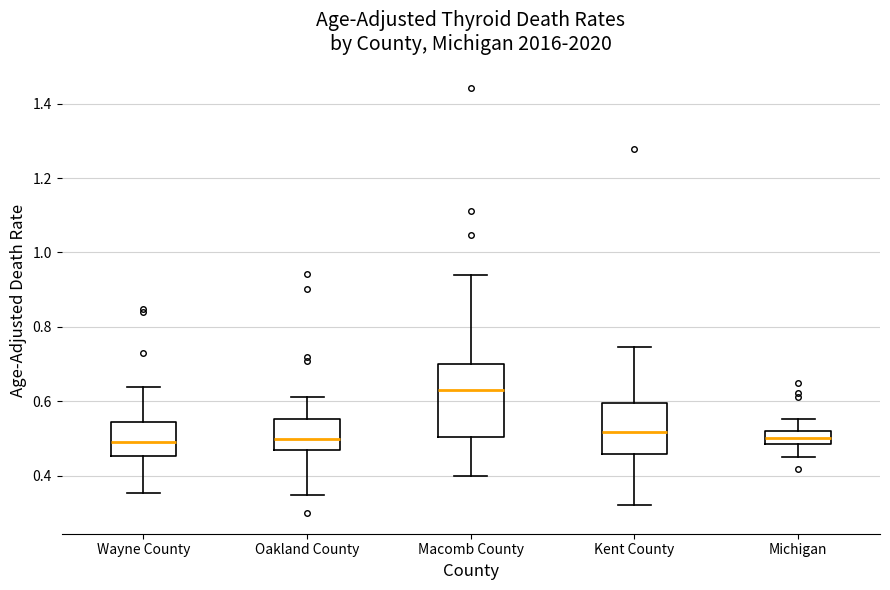

Reading left to right, read every box against the y-axis: the position of its median line, the range the box covers, and the ends of its whiskers. The values are not printed on the chart, so give them approximately, as read against the axis.

Wayne County: median 0.48, box 0.46 to 0.54, whiskers 0.36 to 0.64
Oakland County: median 0.50, box 0.46 to 0.56, whiskers 0.34 to 0.62
Macomb County: median 0.64, box 0.50 to 0.70, whiskers 0.40 to 0.94
Kent County: median 0.52, box 0.46 to 0.60, whiskers 0.32 to 0.74
Michigan: median 0.50, box 0.48 to 0.52, whiskers 0.46 to 0.56